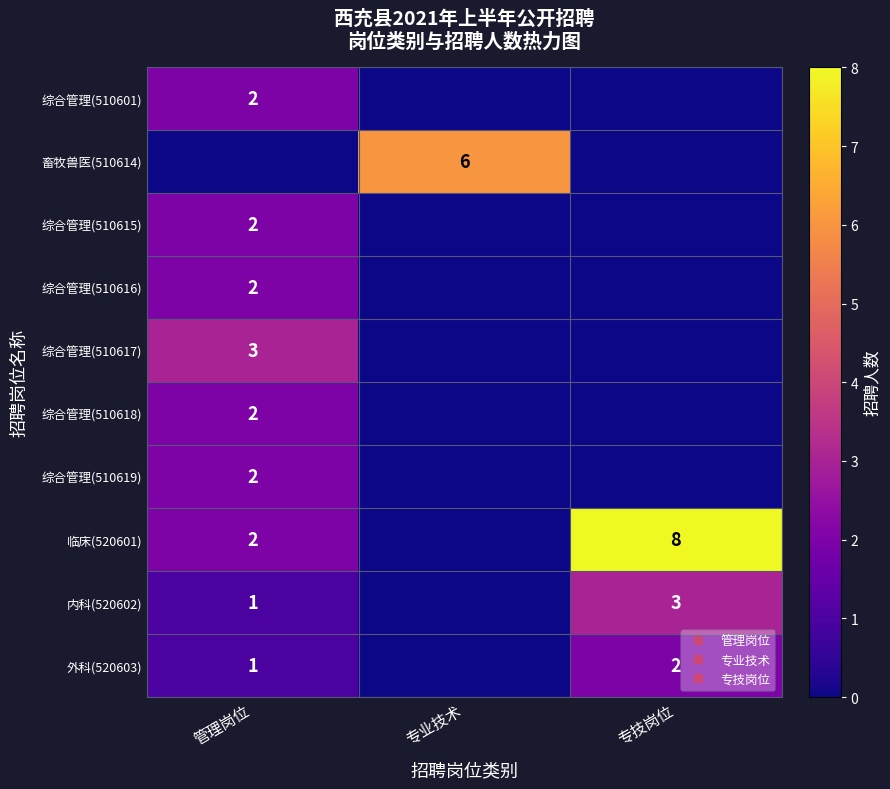

At which label is 内科(520602) closest to 1?

管理岗位